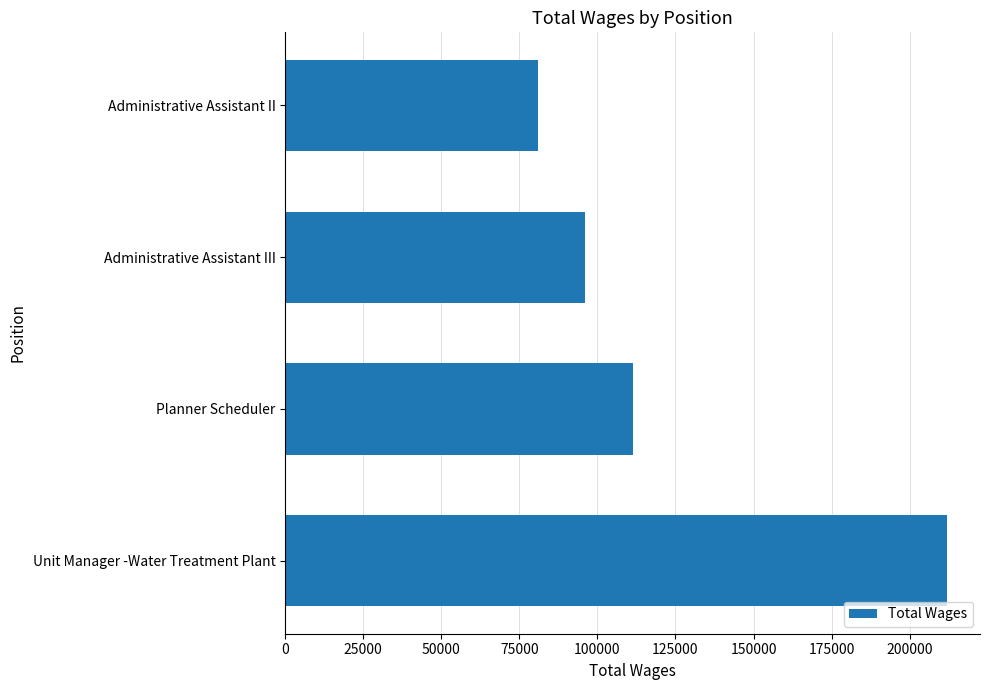

How many values are between 96084 and 211934?

3